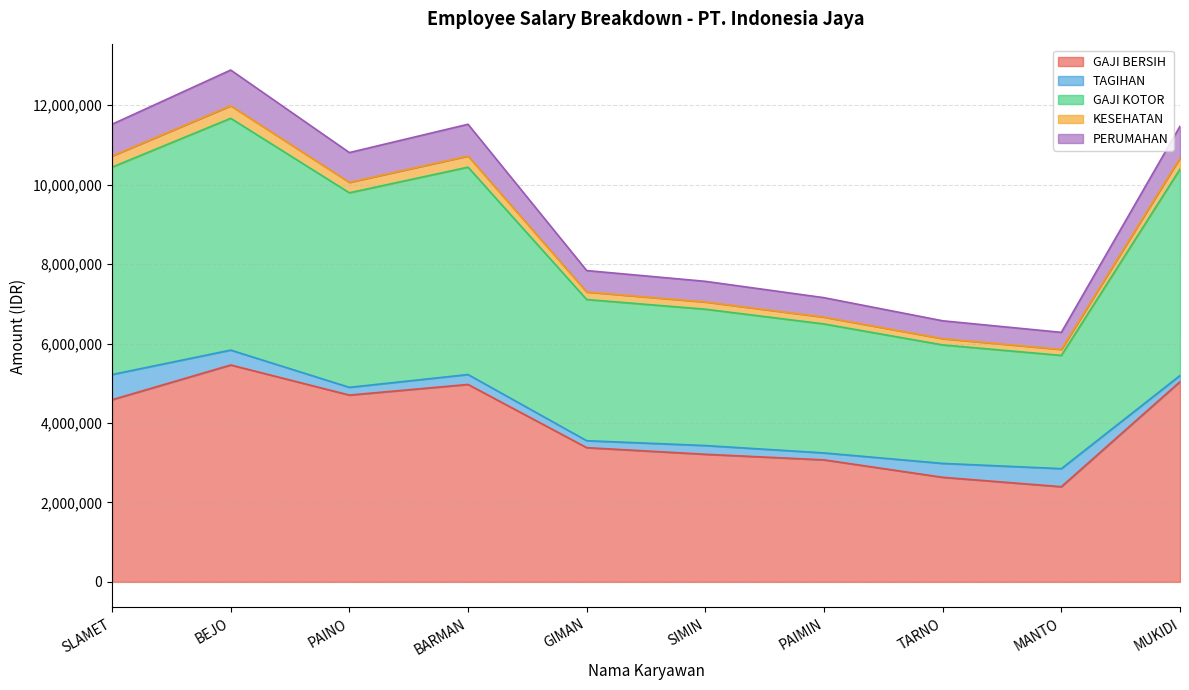

Is it true that PERUMAHAN equals 14997202 at BARMAN?

False